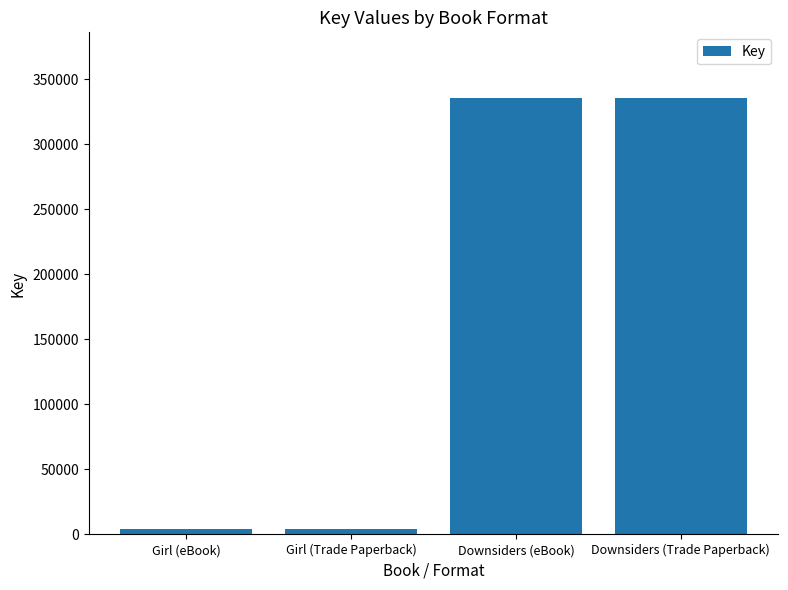

What is the difference between the second highest and second lowest values?

331420